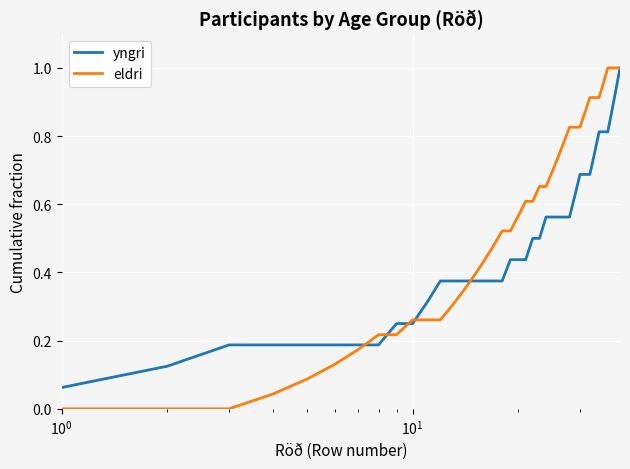

Which series has the largest range (max minus min)?

eldri